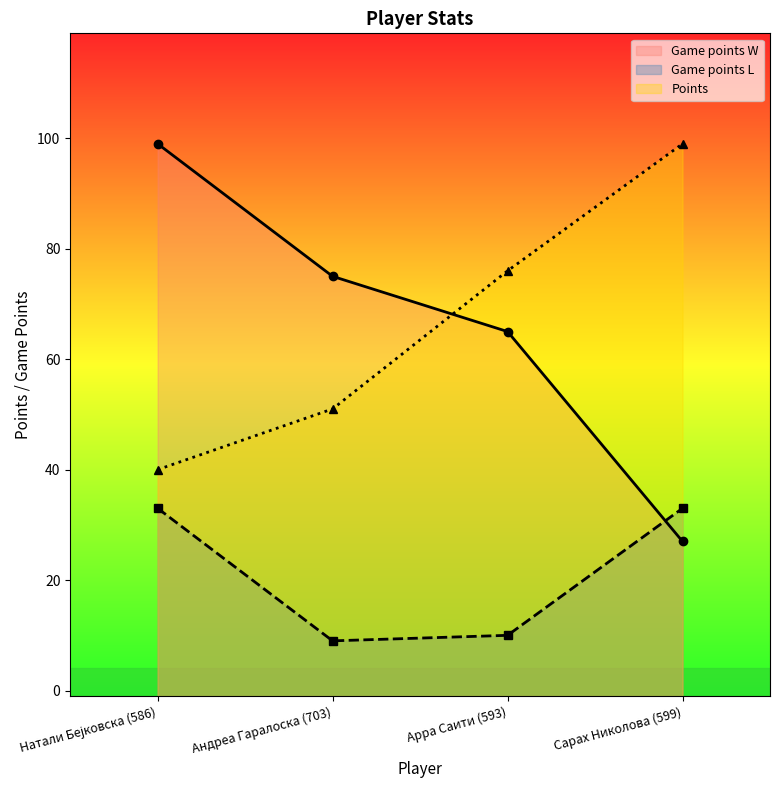

Which series changed the most between Андреа Гаралоска (703) and Арра Саити (593)?

Points